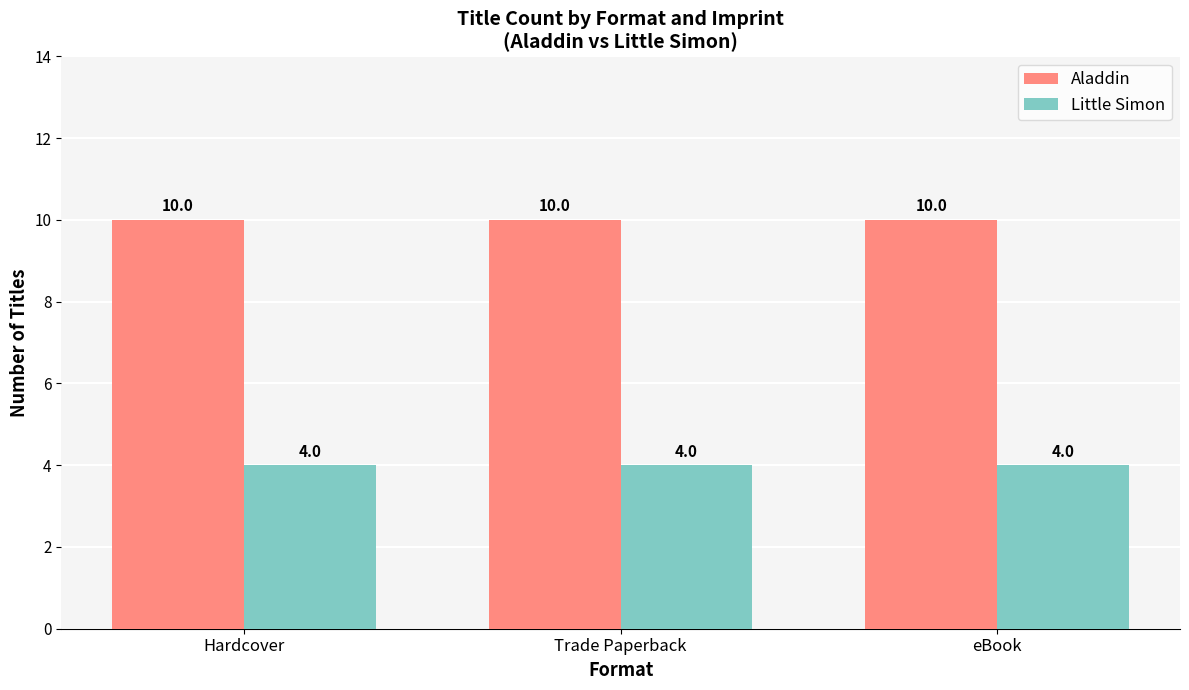

Reading left to right, transcribe all the data shown in this chart.

Aladdin: 10	10	10
Little Simon: 4	4	4